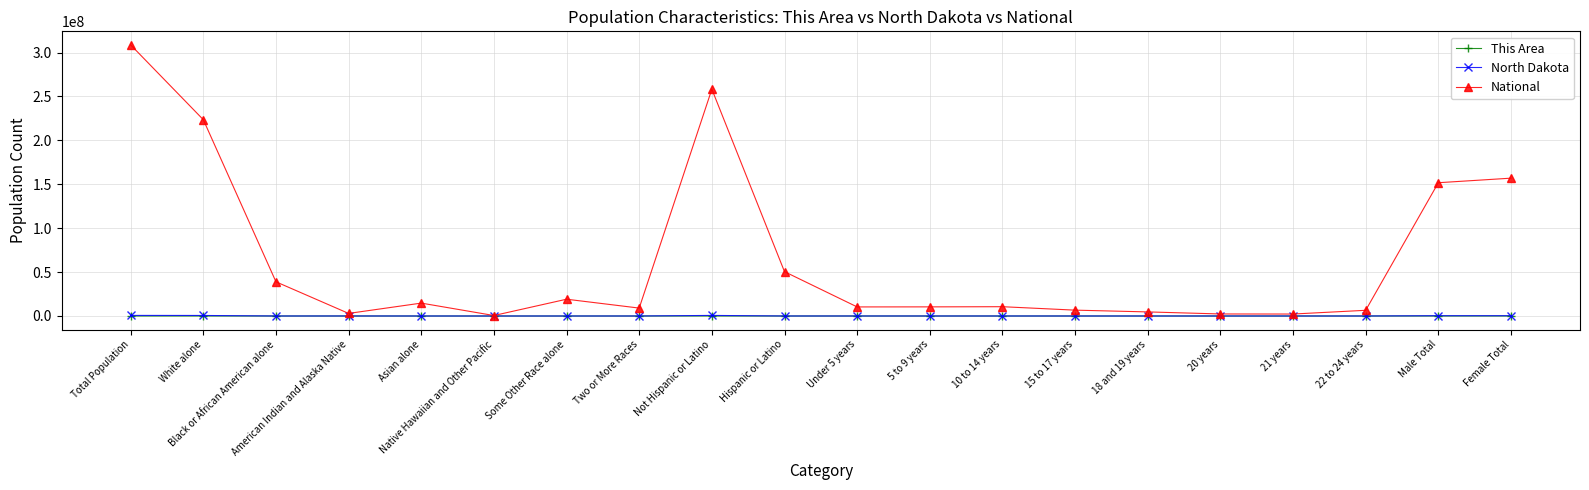

What is the highest value of the National series?

308745538